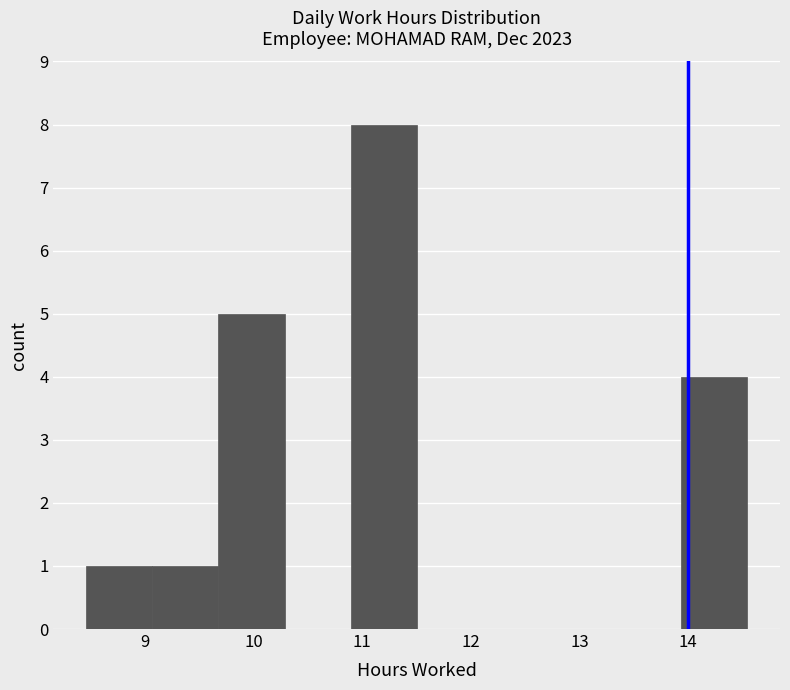

Reading left to right, transcribe this chart: for each bar, give the range it covers on the x-axis and its height. Neither the bar edges nor the heights are printed on the chart, so give them approximately, as read against the axes.

8.5 to 9.1: 1
9.1 to 9.7: 1
9.7 to 10.3: 5
10.3 to 10.9: 0
10.9 to 11.5: 8
11.5 to 12.1: 0
12.1 to 12.7: 0
12.7 to 13.3: 0
13.3 to 13.9: 0
13.9 to 14.5: 4